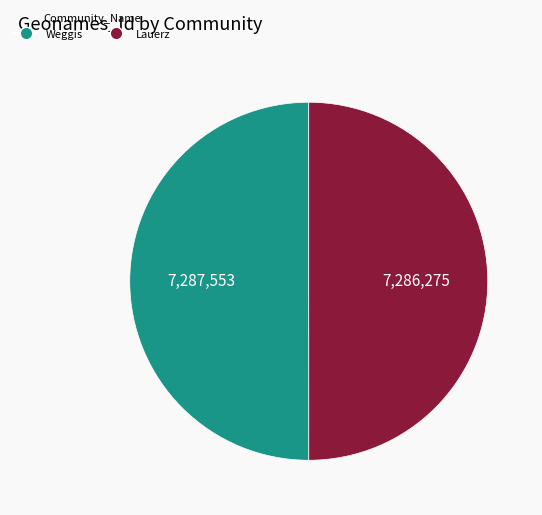

Is the sum of Lauerz and Weggis greater than half?

Yes